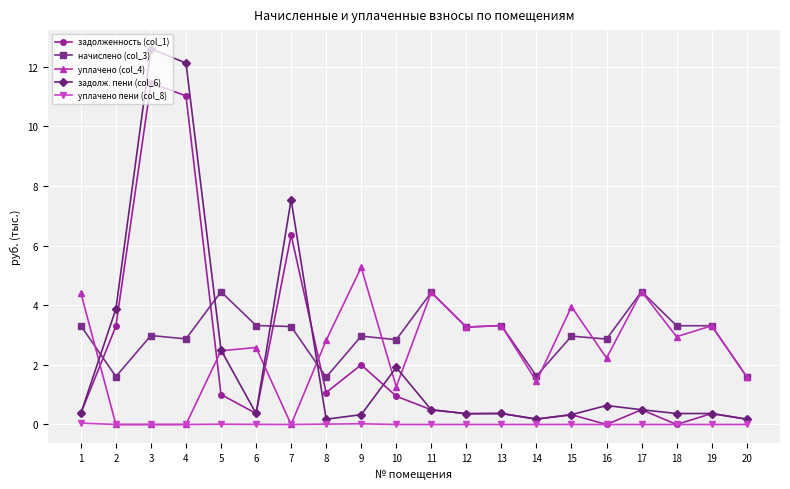

True or false: уплачено (col_4) has more than 2 interior local peaks.

True